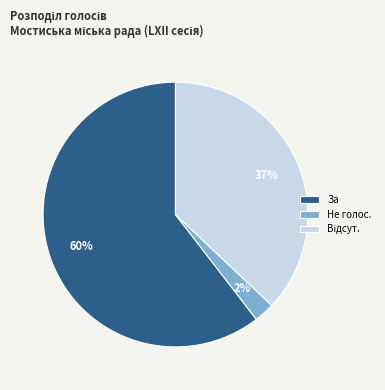

Which slice is the smallest?

Не голос.